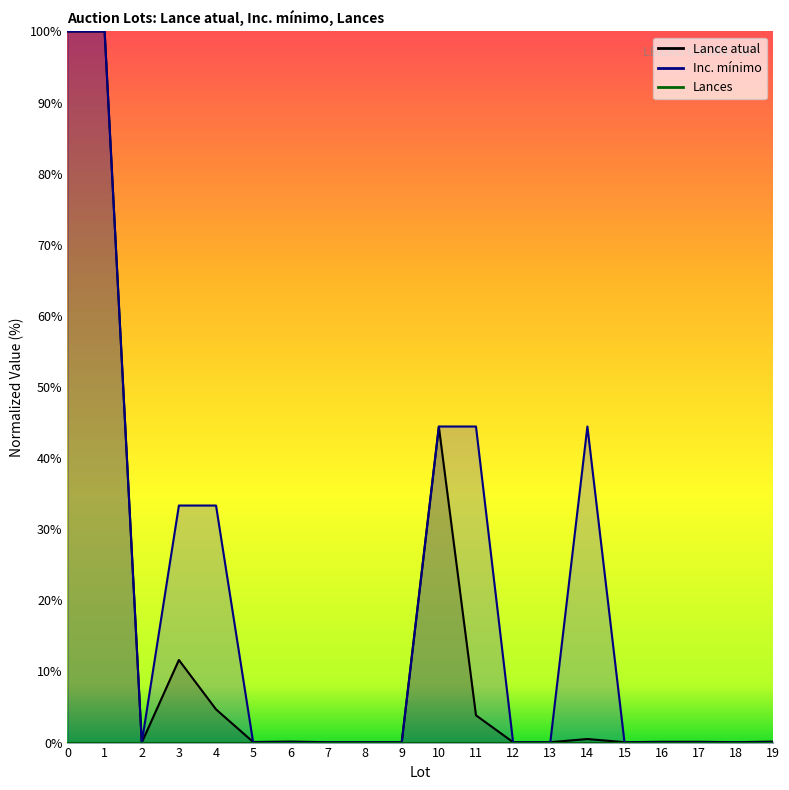

The value of Inc. mínimo at 2 is 67.7. True or false?

False